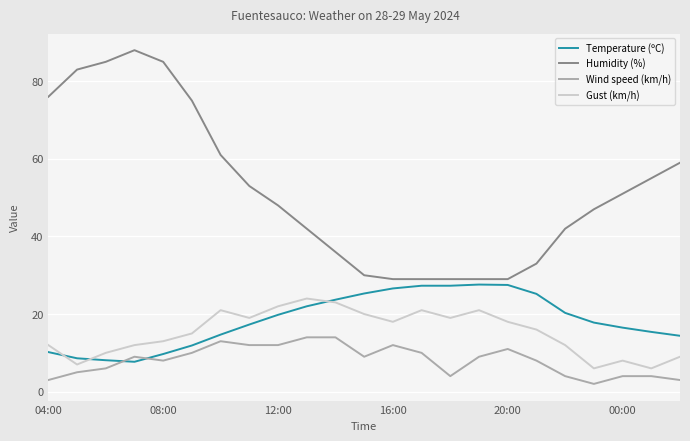

Which series has the largest total across all categories?

Humidity (%)